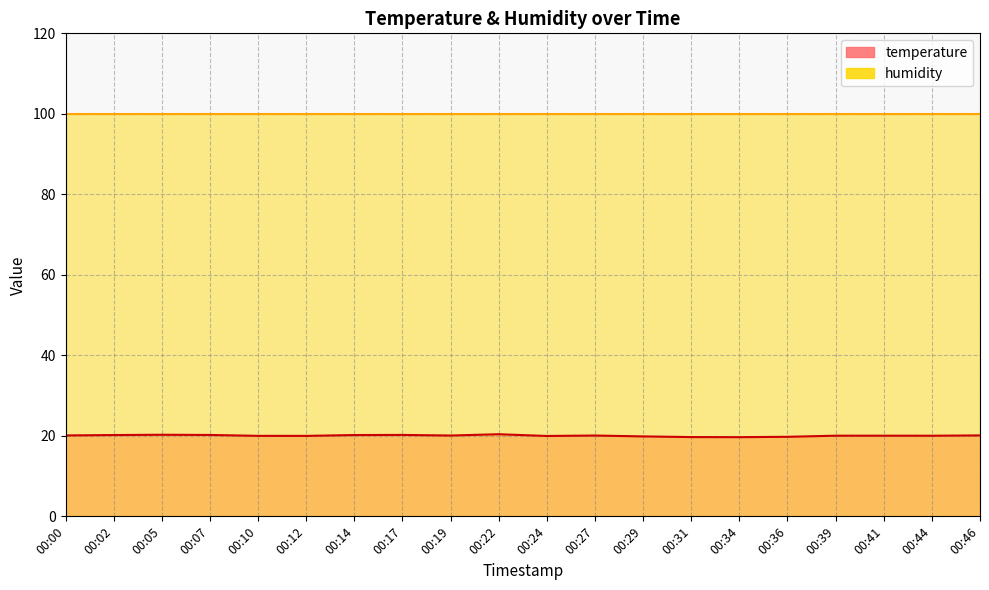

What is the change in value from 00:36 to 00:41?

+0.3